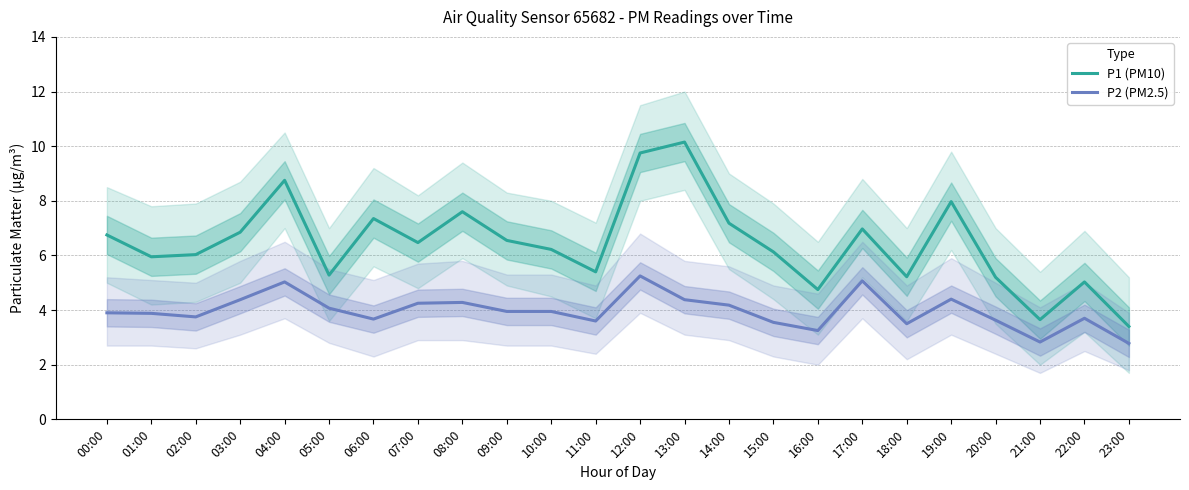

Which series has the widest spread of values?

P1 (PM10)